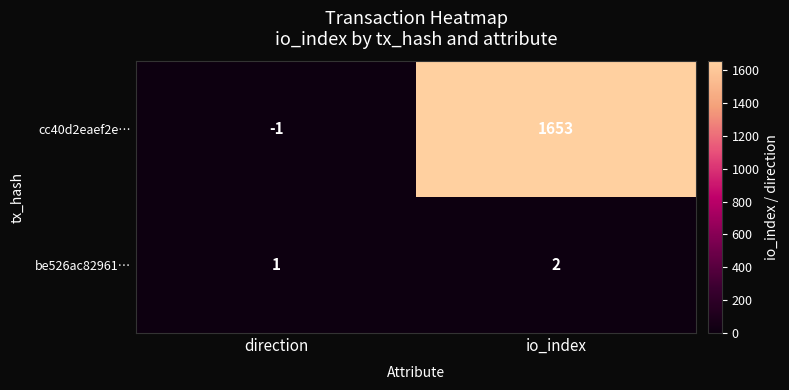

List the series in order of their overall mean, lowest first.

be526ac82961…, cc40d2eaef2e…